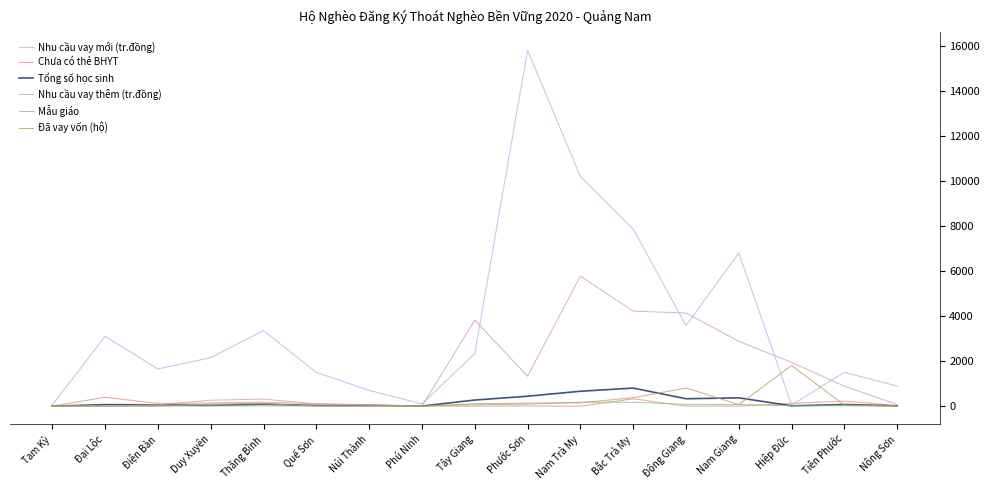

Which series has the largest range (max minus min)?

Nhu cầu vay mới (tr.đồng)